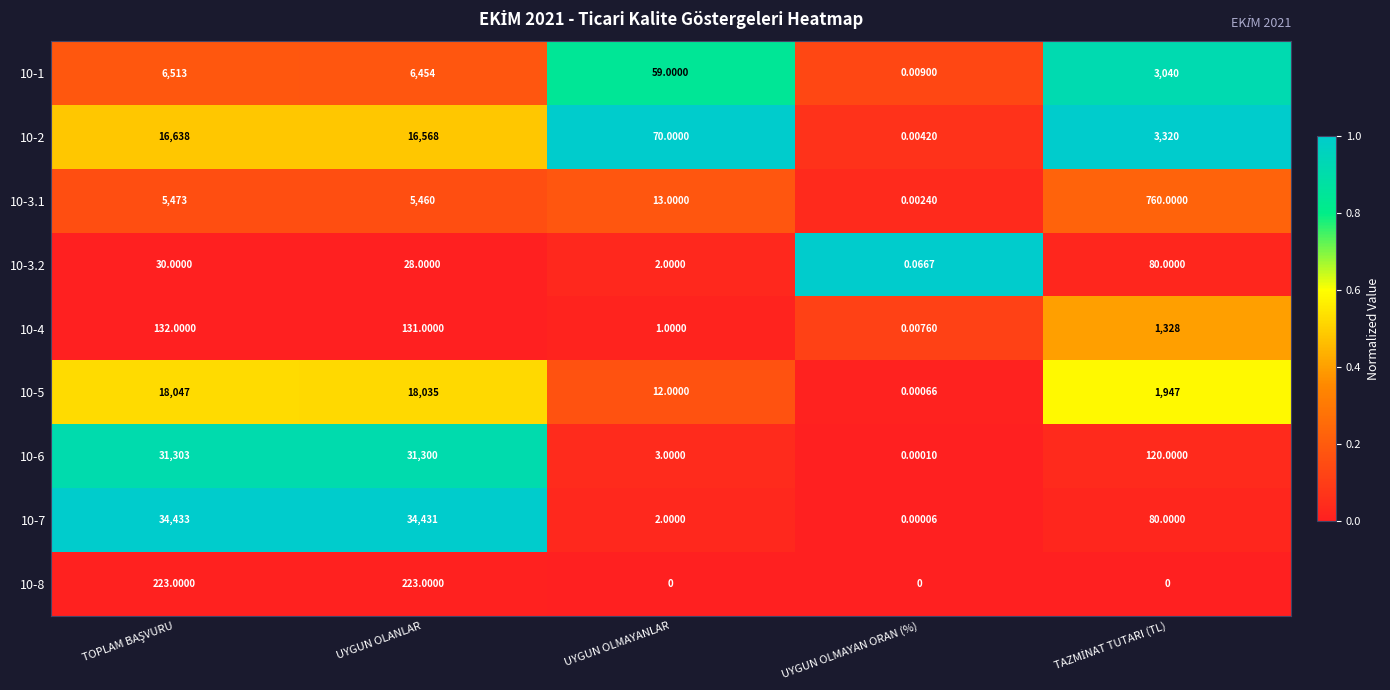

Which has a higher value, UYGUN OLANLAR or TAZMİNAT TUTARI (TL)?

TAZMİNAT TUTARI (TL)